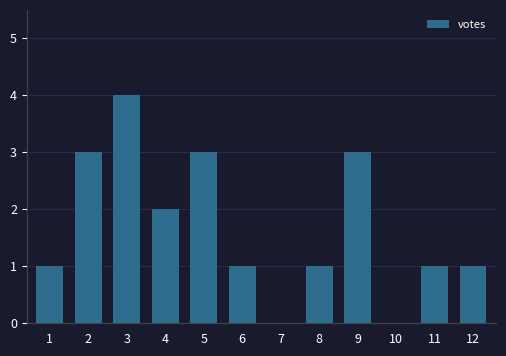

Reading left to right, list all the values displayed in this chart.

1=1	2=3	3=4	4=2	5=3	6=1	7=0	8=1	9=3	10=0	11=1	12=1